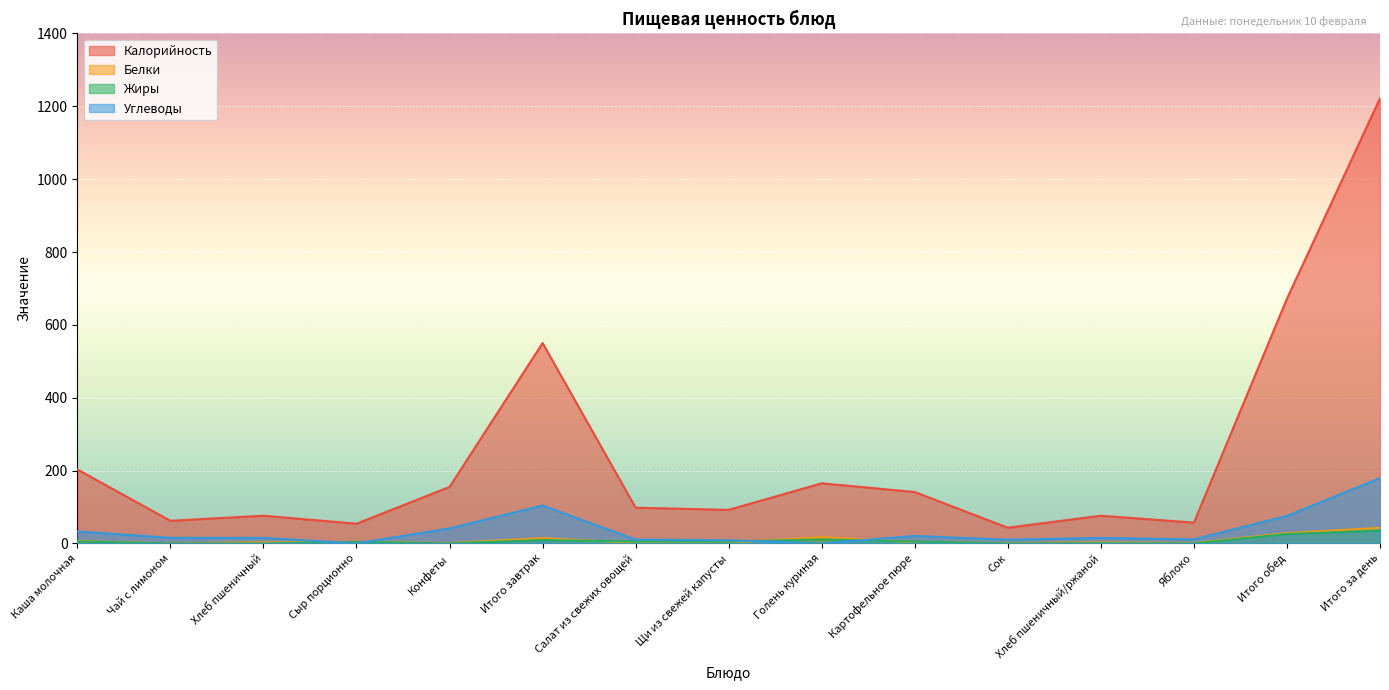

What is the label of the 12th point from the left?

Хлеб пшеничный/ржаной